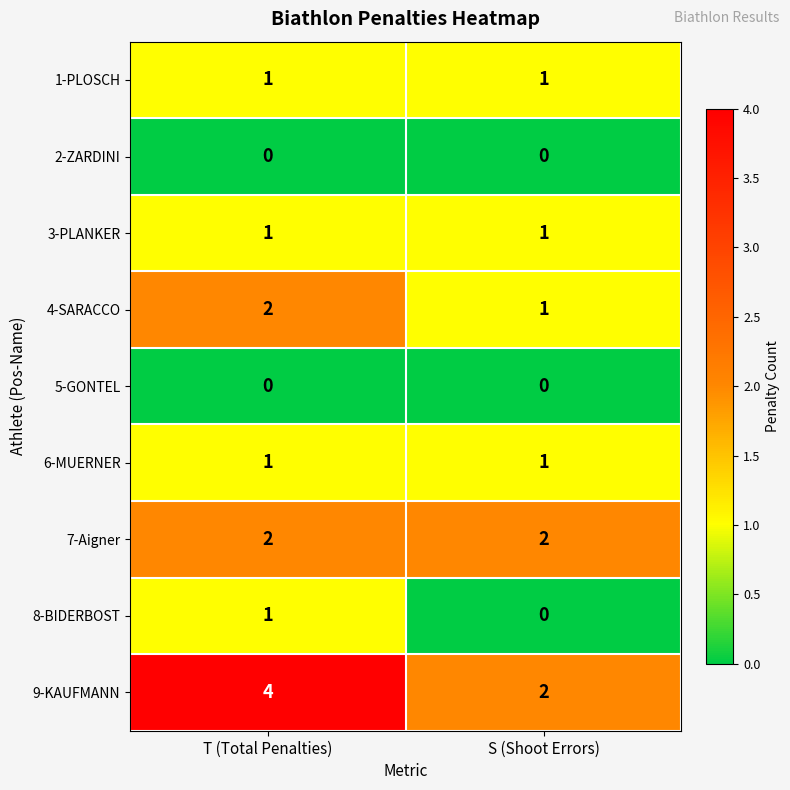

At which category does the chart reach its peak across all series?

T (Total Penalties)